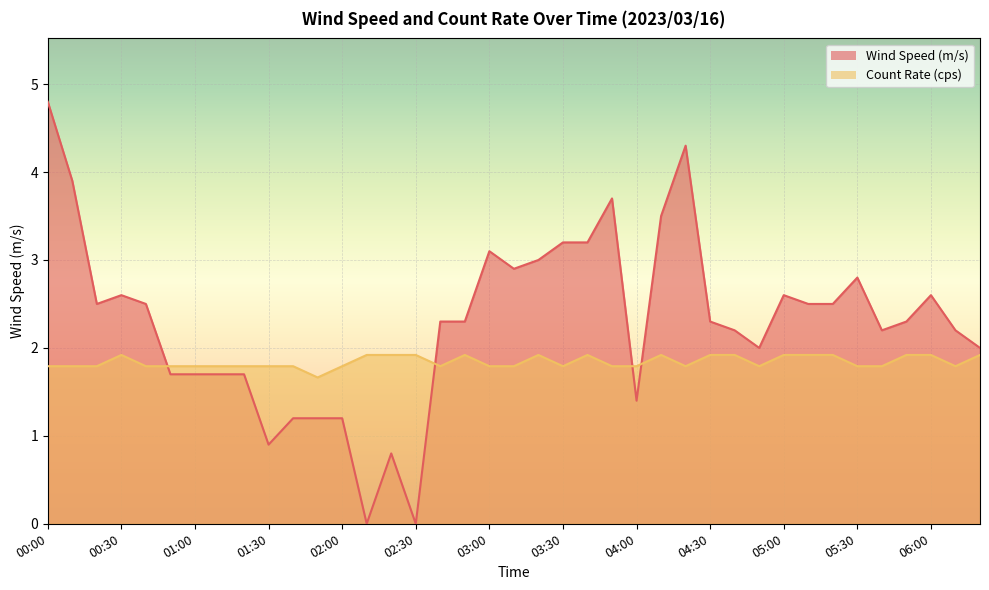

Where do Wind Speed (m/s) and Count Rate (cps) first cross each other?

00:40 and 00:50